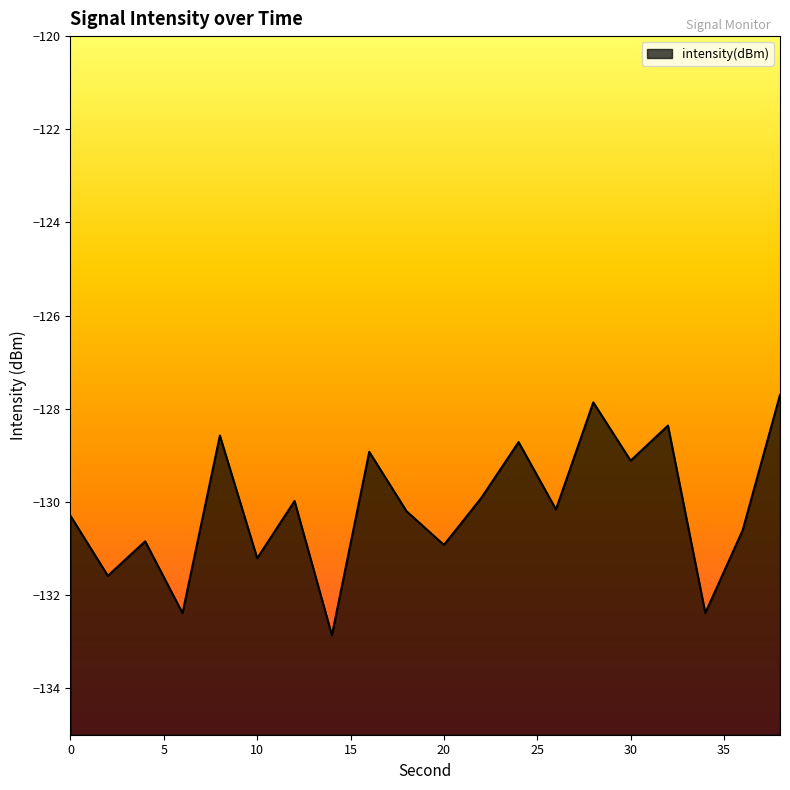

What is the maximum value shown in the chart?

-127.7